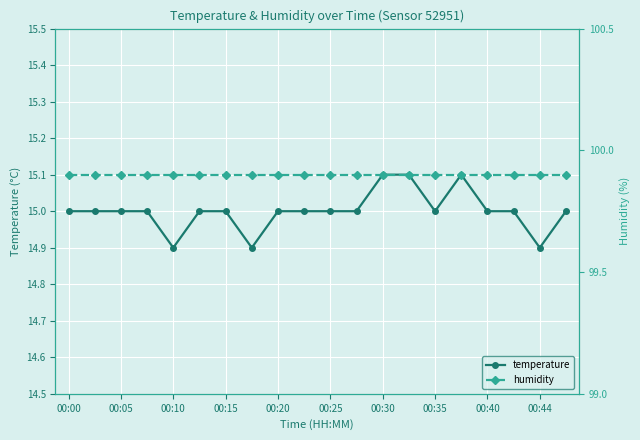

What is the spread (max minus min) of values at 13?

84.8